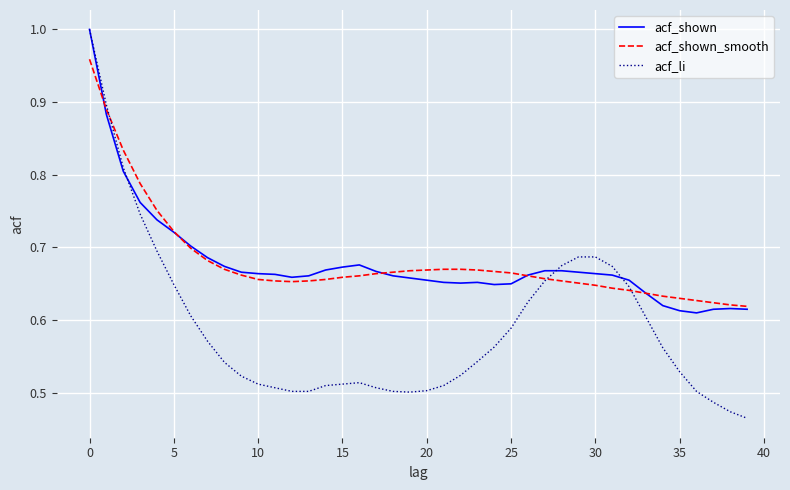

What is the sum of all acf_shown values?

27.2